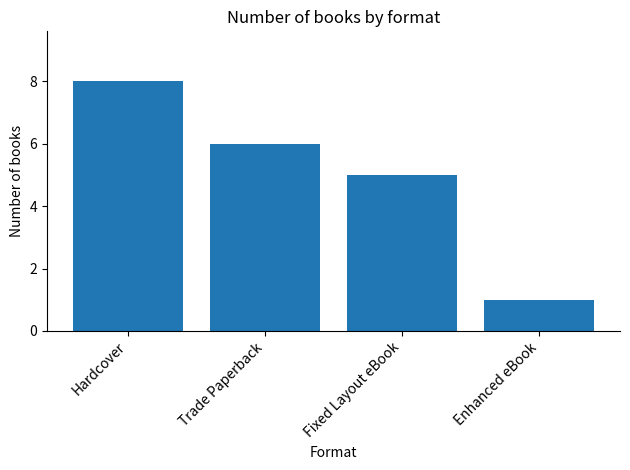

What is the minimum value shown in the chart?

1